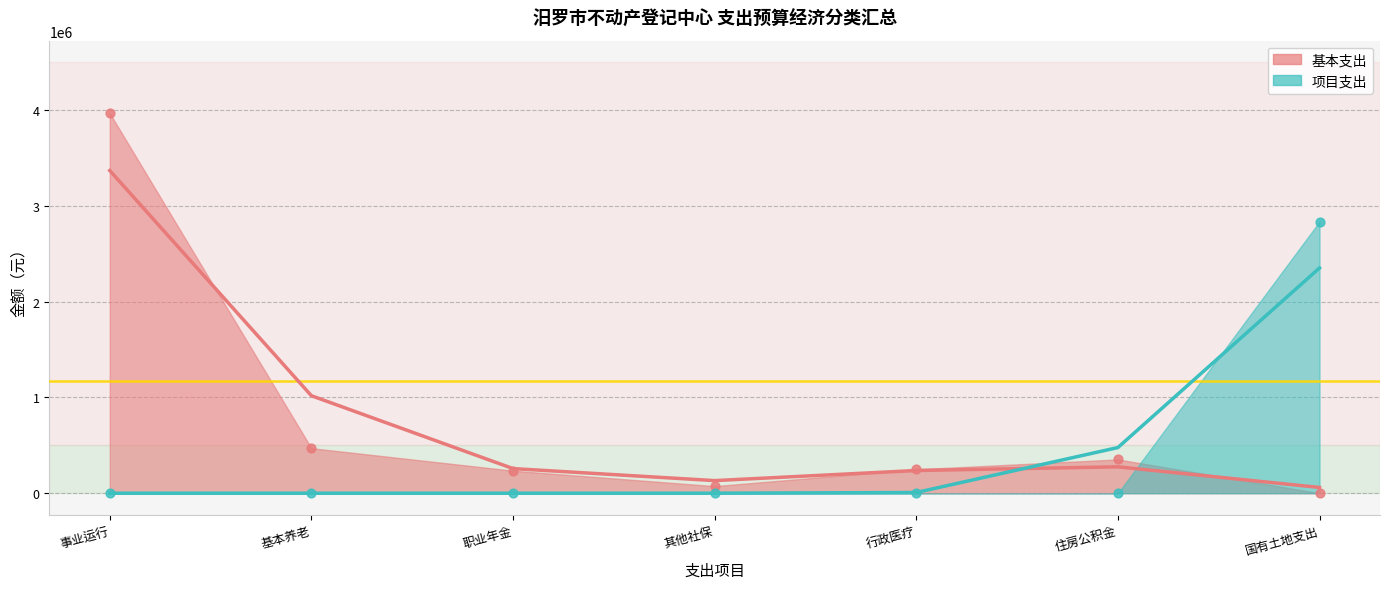

At how many categories does at least one series exceed 1227233?

2